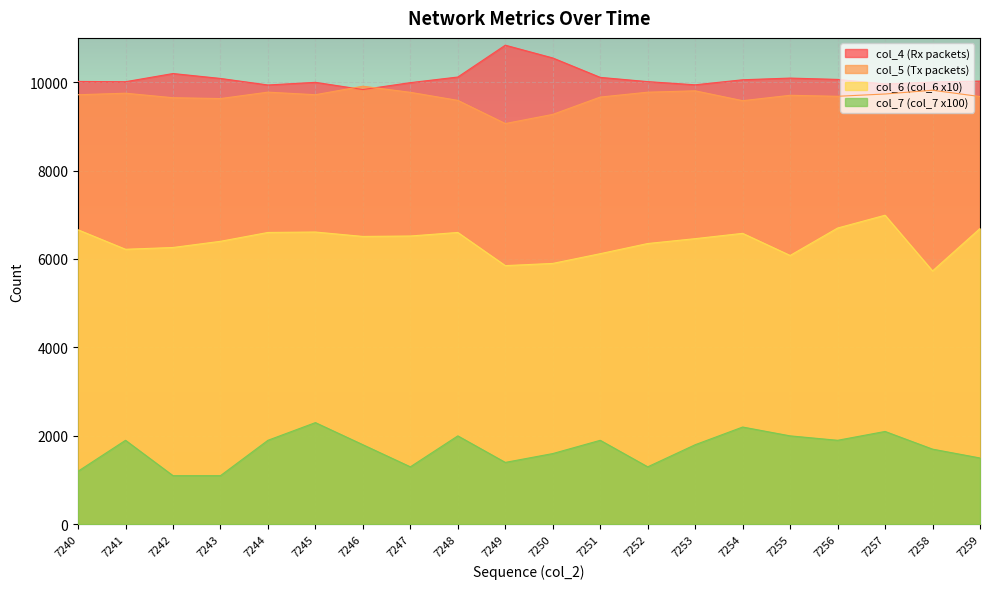

Which series has the largest total across all categories?

col_4 (Rx packets)